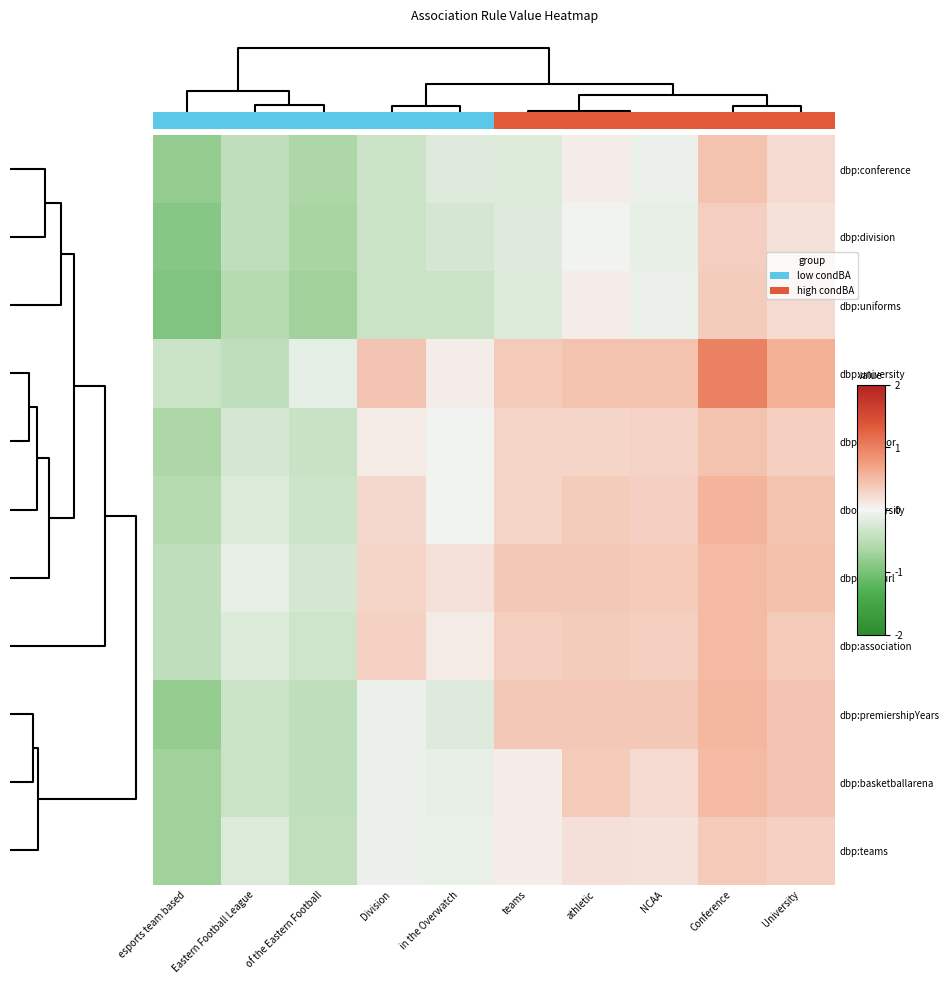

Reading left to right, list all the values displayed in this chart.

dbp:conference: esports team based=-0.8	Eastern Football League=-0.5	of the Eastern Football=-0.6	Division=-0.4	in the Overwatch=-0.2	teams=-0.2	athletic=0.1	NCAA=-0.1	Conference=0.4	University=0.2
dbp:division: esports team based=-0.9	Eastern Football League=-0.5	of the Eastern Football=-0.6	Division=-0.4	in the Overwatch=-0.3	teams=-0.2	athletic=-0.0	NCAA=-0.1	Conference=0.3	University=0.2
dbp:uniforms: esports team based=-1.0	Eastern Football League=-0.5	of the Eastern Football=-0.7	Division=-0.4	in the Overwatch=-0.4	teams=-0.2	athletic=0.1	NCAA=-0.1	Conference=0.3	University=0.2
dbp:university: esports team based=-0.4	Eastern Football League=-0.5	of the Eastern Football=-0.1	Division=0.4	in the Overwatch=0.1	teams=0.4	athletic=0.4	NCAA=0.4	Conference=1.0	University=0.6
dbp:director: esports team based=-0.6	Eastern Football League=-0.3	of the Eastern Football=-0.4	Division=0.1	in the Overwatch=-0.0	teams=0.3	athletic=0.3	NCAA=0.3	Conference=0.4	University=0.3
dbo:university: esports team based=-0.5	Eastern Football League=-0.2	of the Eastern Football=-0.3	Division=0.2	in the Overwatch=-0.0	teams=0.3	athletic=0.3	NCAA=0.3	Conference=0.6	University=0.4
dbp:pageurl: esports team based=-0.5	Eastern Football League=-0.1	of the Eastern Football=-0.3	Division=0.3	in the Overwatch=0.2	teams=0.4	athletic=0.4	NCAA=0.4	Conference=0.5	University=0.4
dbp:association: esports team based=-0.5	Eastern Football League=-0.2	of the Eastern Football=-0.3	Division=0.3	in the Overwatch=0.1	teams=0.3	athletic=0.4	NCAA=0.3	Conference=0.5	University=0.4
dbp:premiershipYears: esports team based=-0.8	Eastern Football League=-0.4	of the Eastern Football=-0.5	Division=-0.1	in the Overwatch=-0.2	teams=0.4	athletic=0.4	NCAA=0.4	Conference=0.5	University=0.4
dbp:basketballarena: esports team based=-0.7	Eastern Football League=-0.4	of the Eastern Football=-0.5	Division=-0.1	in the Overwatch=-0.1	teams=0.1	athletic=0.4	NCAA=0.2	Conference=0.5	University=0.4
dbp:teams: esports team based=-0.7	Eastern Football League=-0.2	of the Eastern Football=-0.4	Division=-0.1	in the Overwatch=-0.1	teams=0.1	athletic=0.2	NCAA=0.2	Conference=0.4	University=0.3